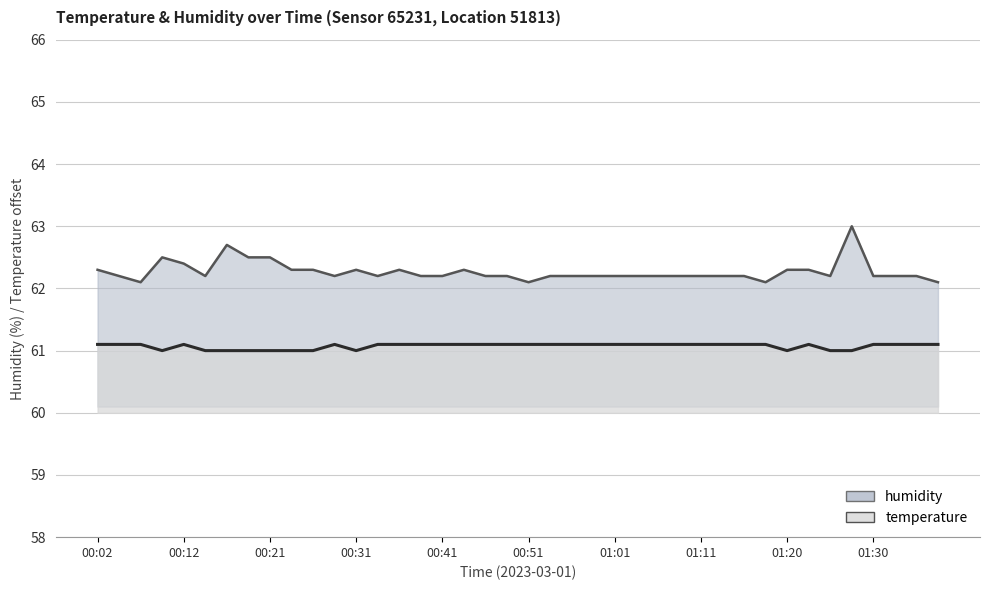

What is the total value across all series at 00:58?

123.3